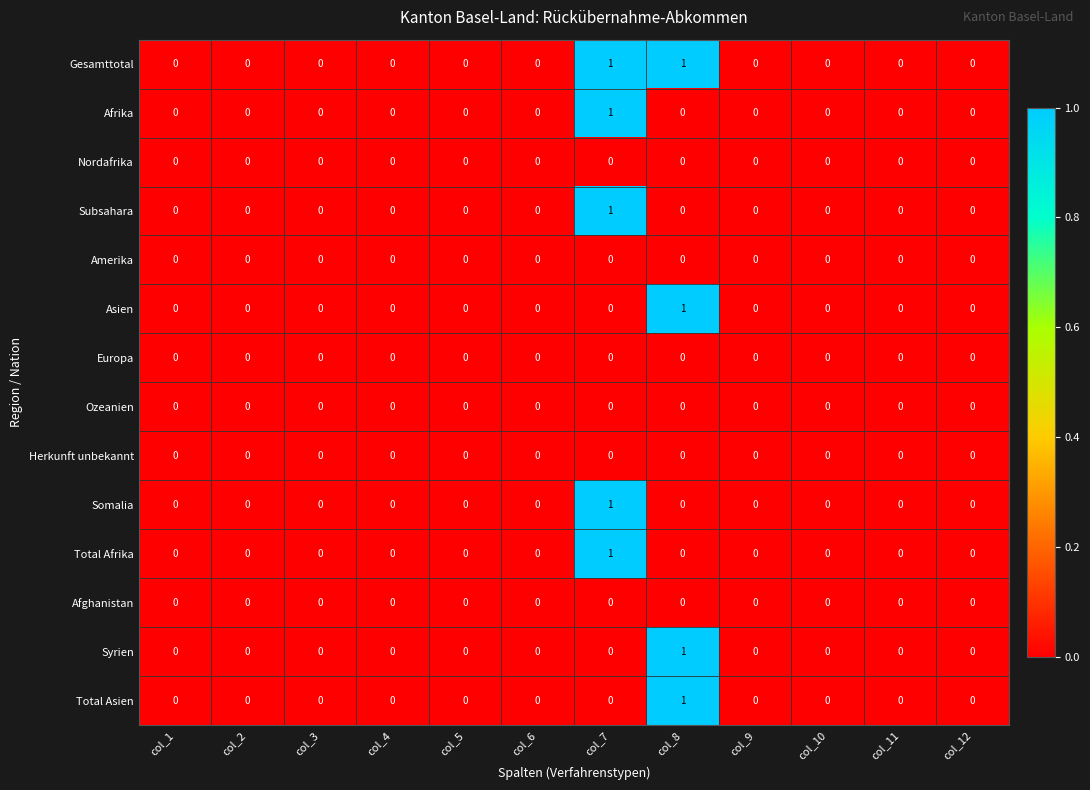

Count the number of data series in this chart.

14